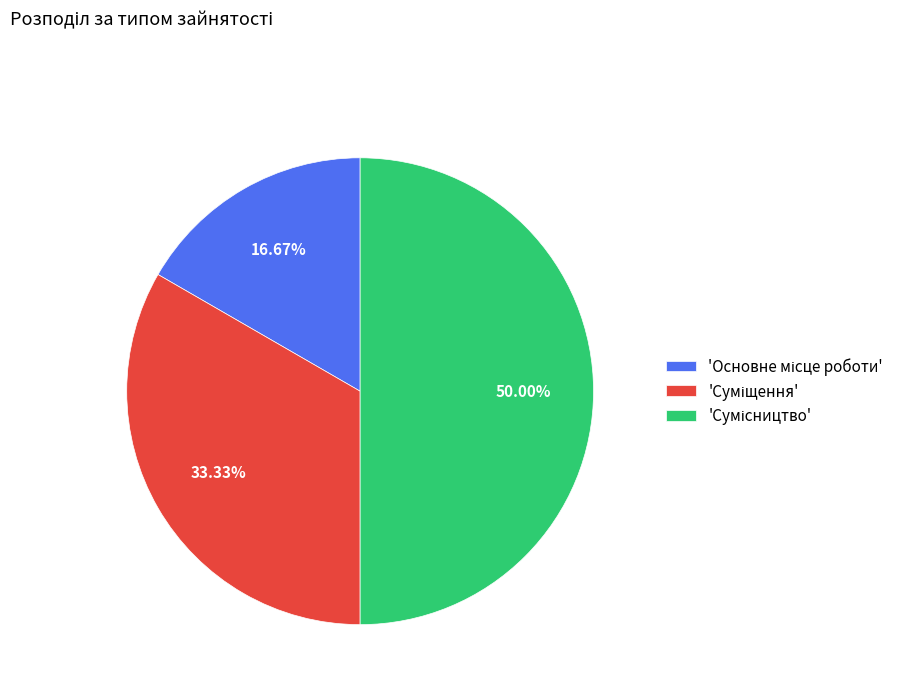

Rank the categories by value from lowest to highest.

Основне місце роботи, Суміщення, Сумісництво